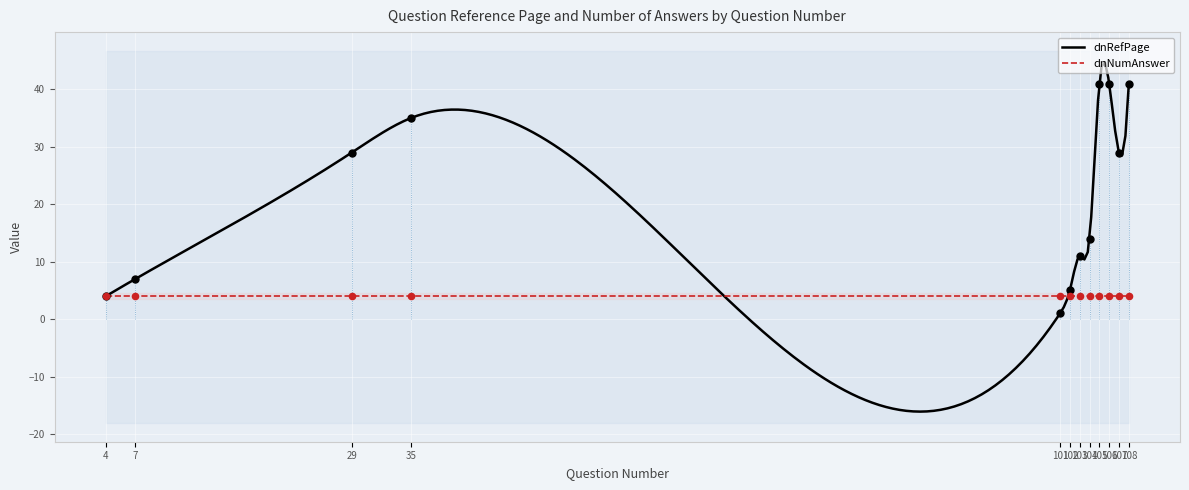

Which has a higher value, 104 or 101?

104